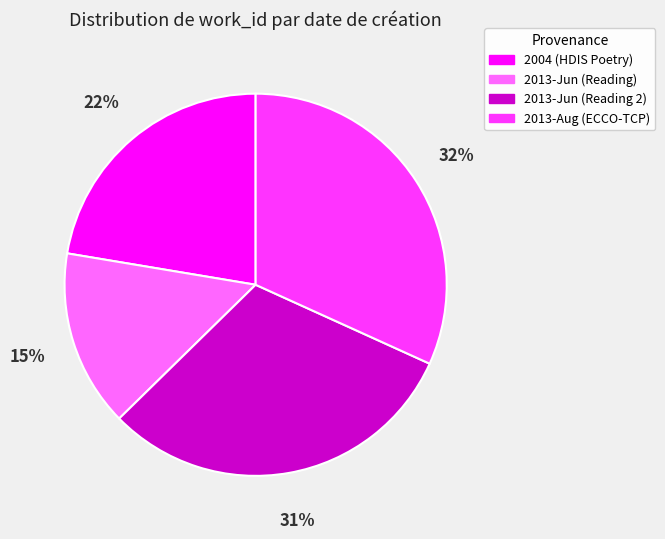

Does any single category account for the majority?

No